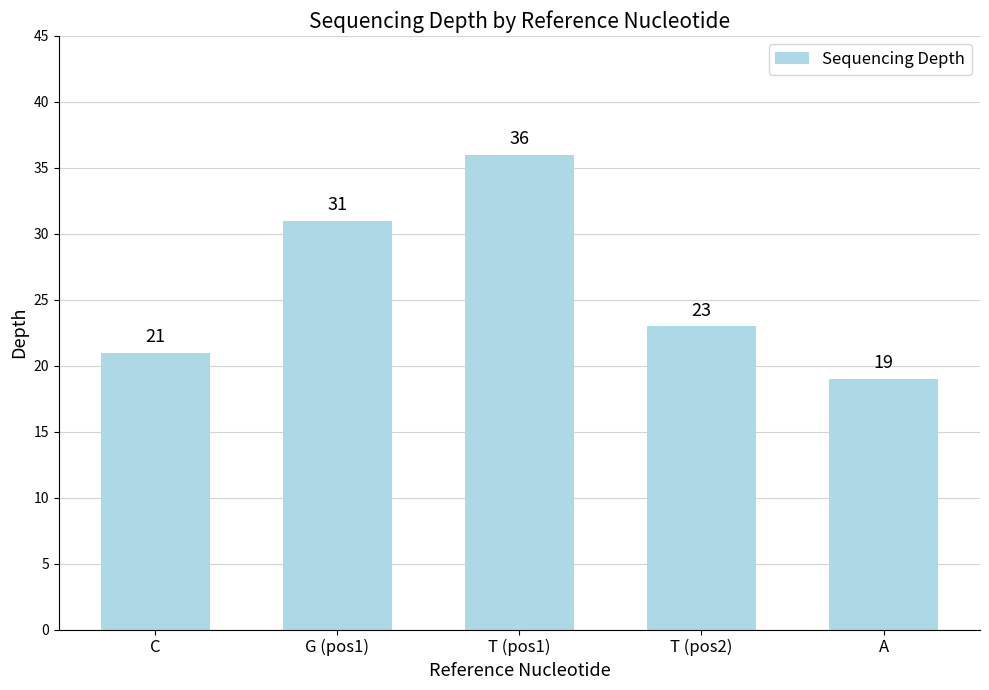

Is it true that the value at G (pos1) is 15?

False